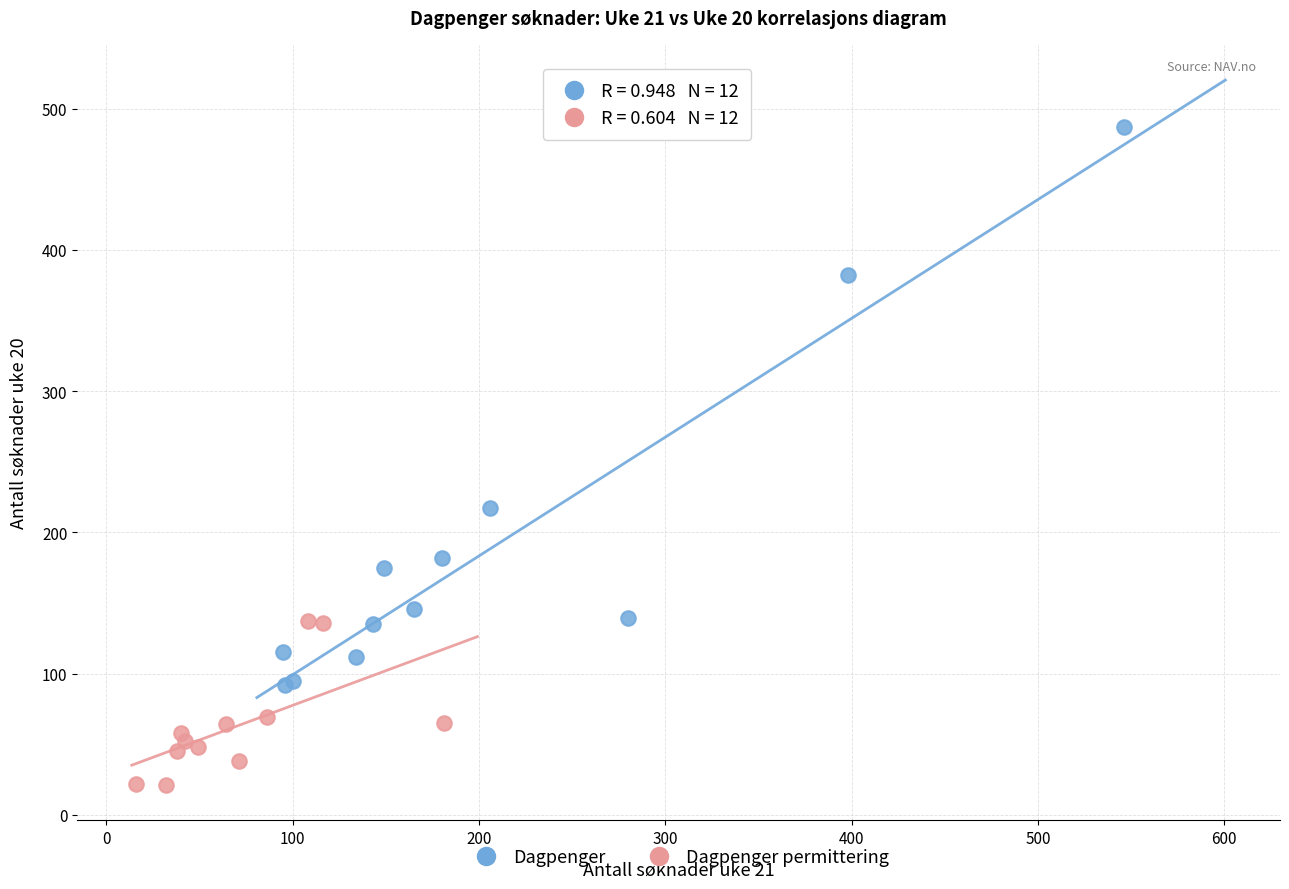

What are all the series names shown in the legend?

Dagpenger, Dagpenger permittering